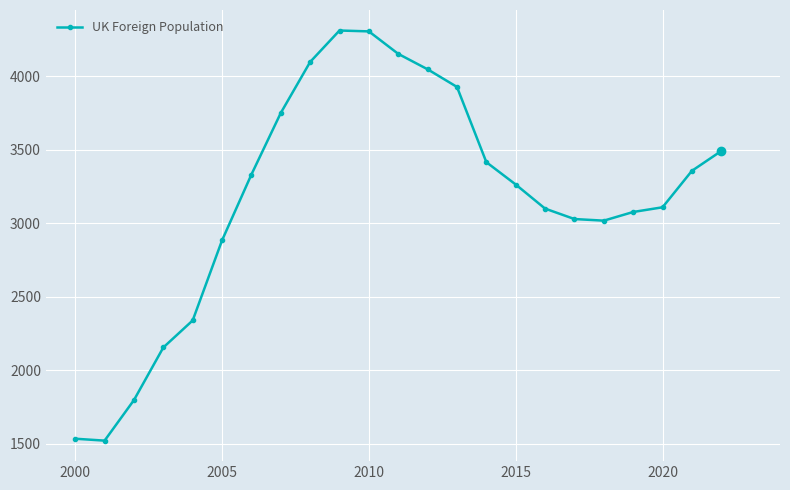

True or false: the data has more than 0 interior local peaks.

True